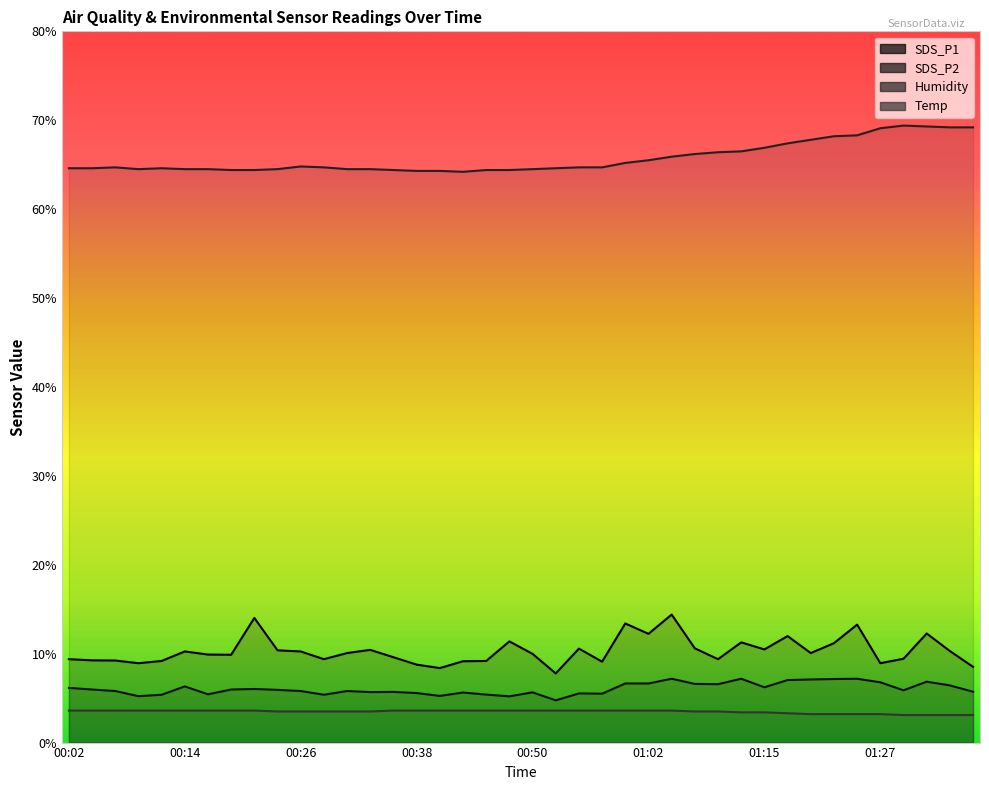

What position from the left is 00:09?

4